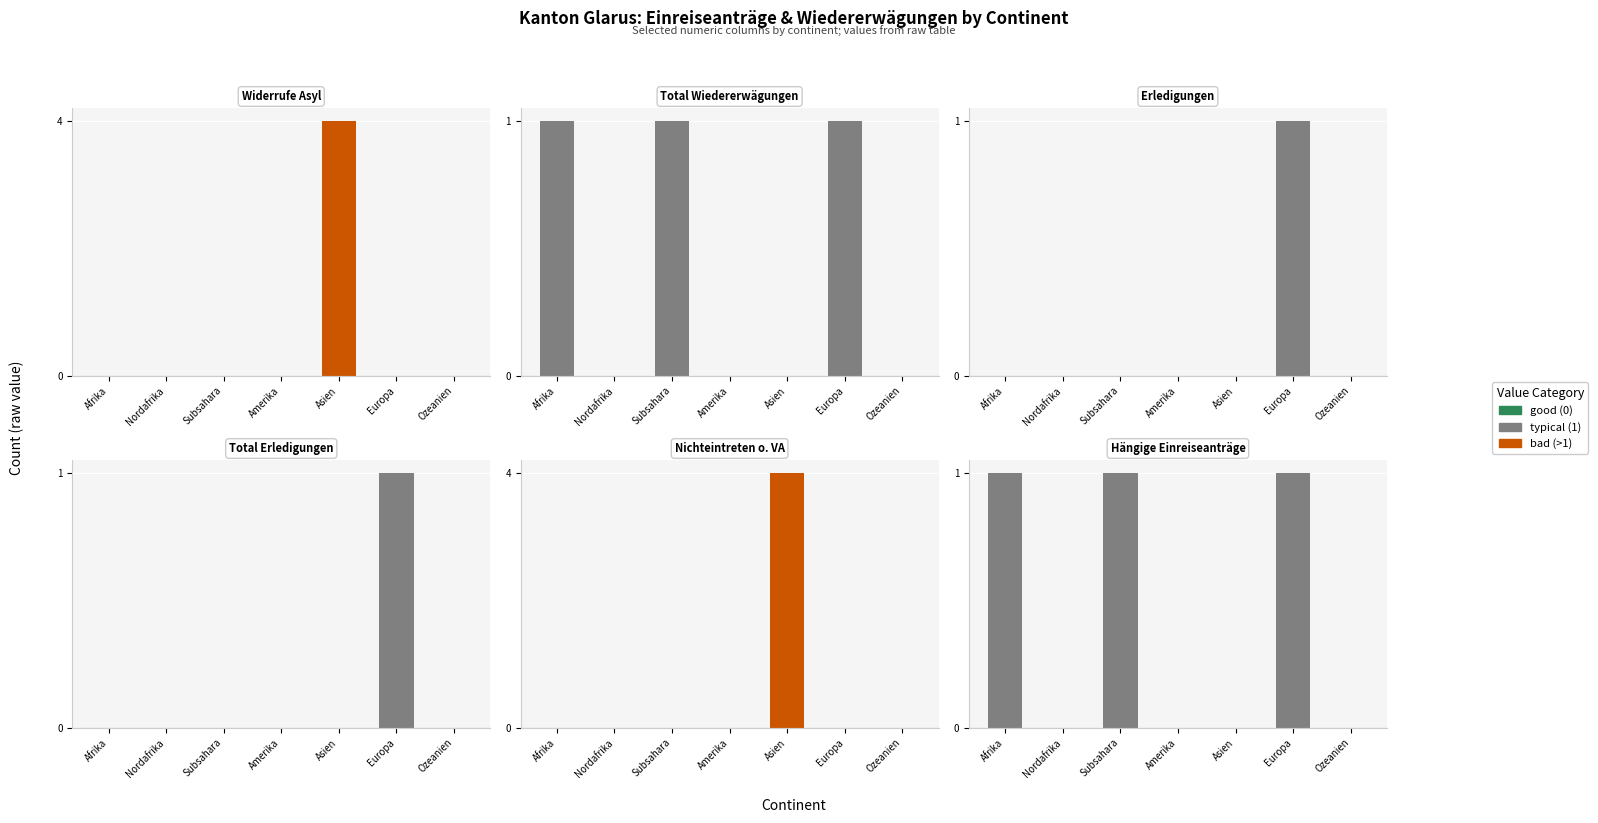

Which series has the largest range (max minus min)?

col_15 (Widerrufe Asyl)